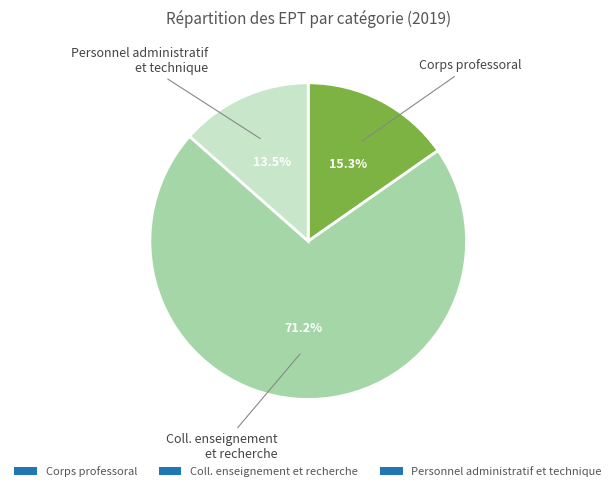

How many segments does this pie chart have?

3